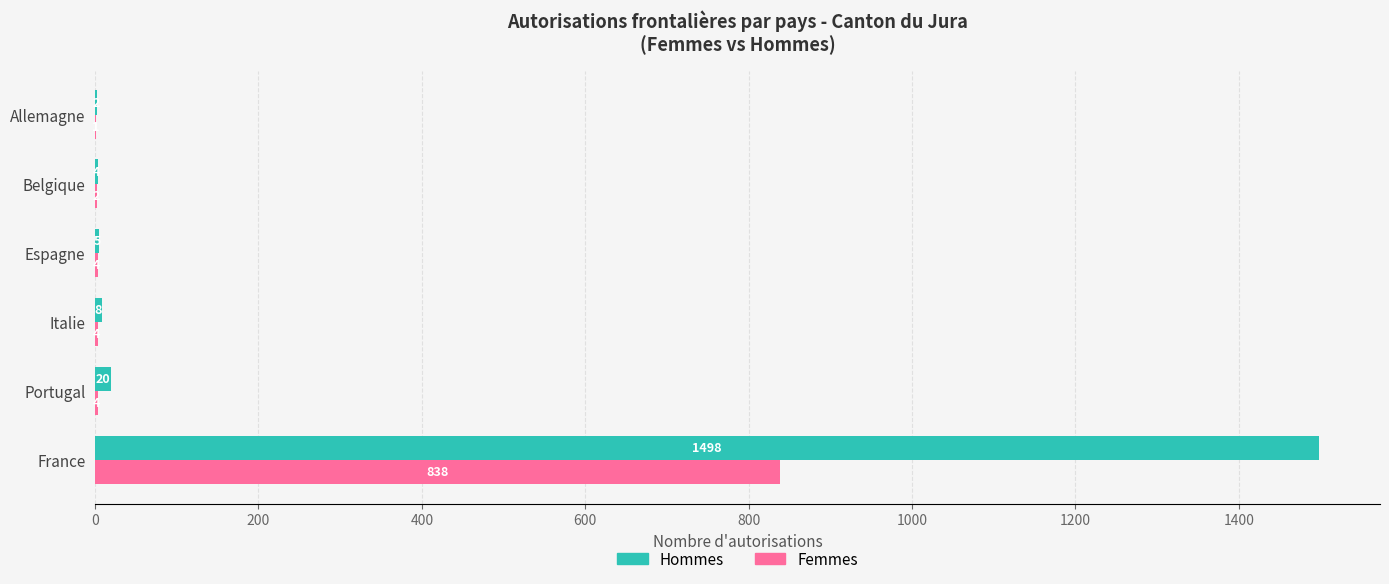

Is the value of Hommes at Italie greater than the value of Femmes at Allemagne?

Yes